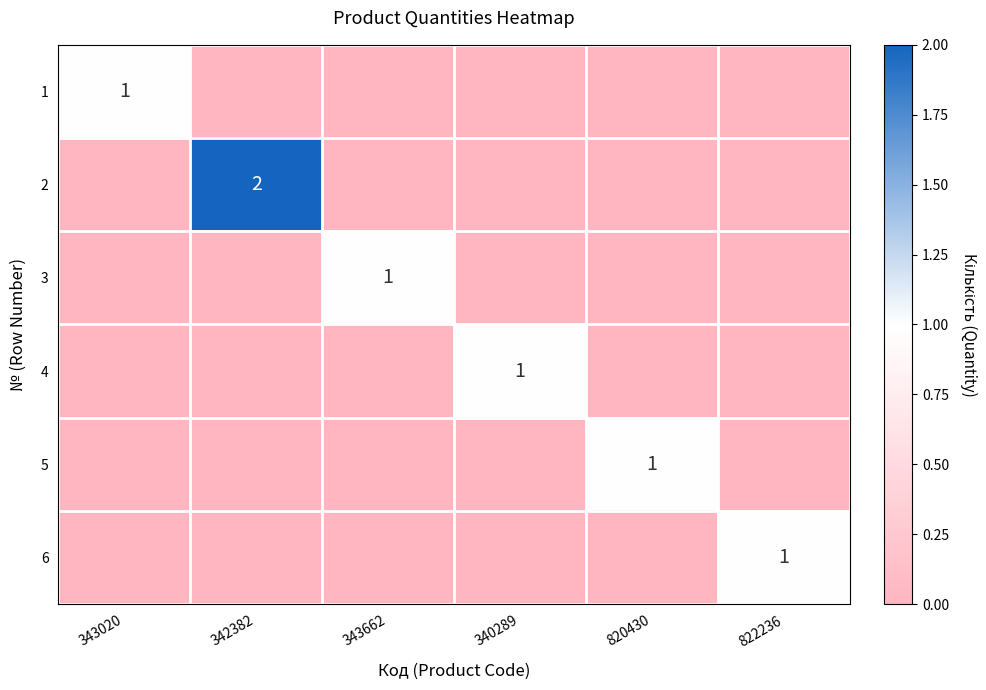

At which label is 5 closest to 0?

343020